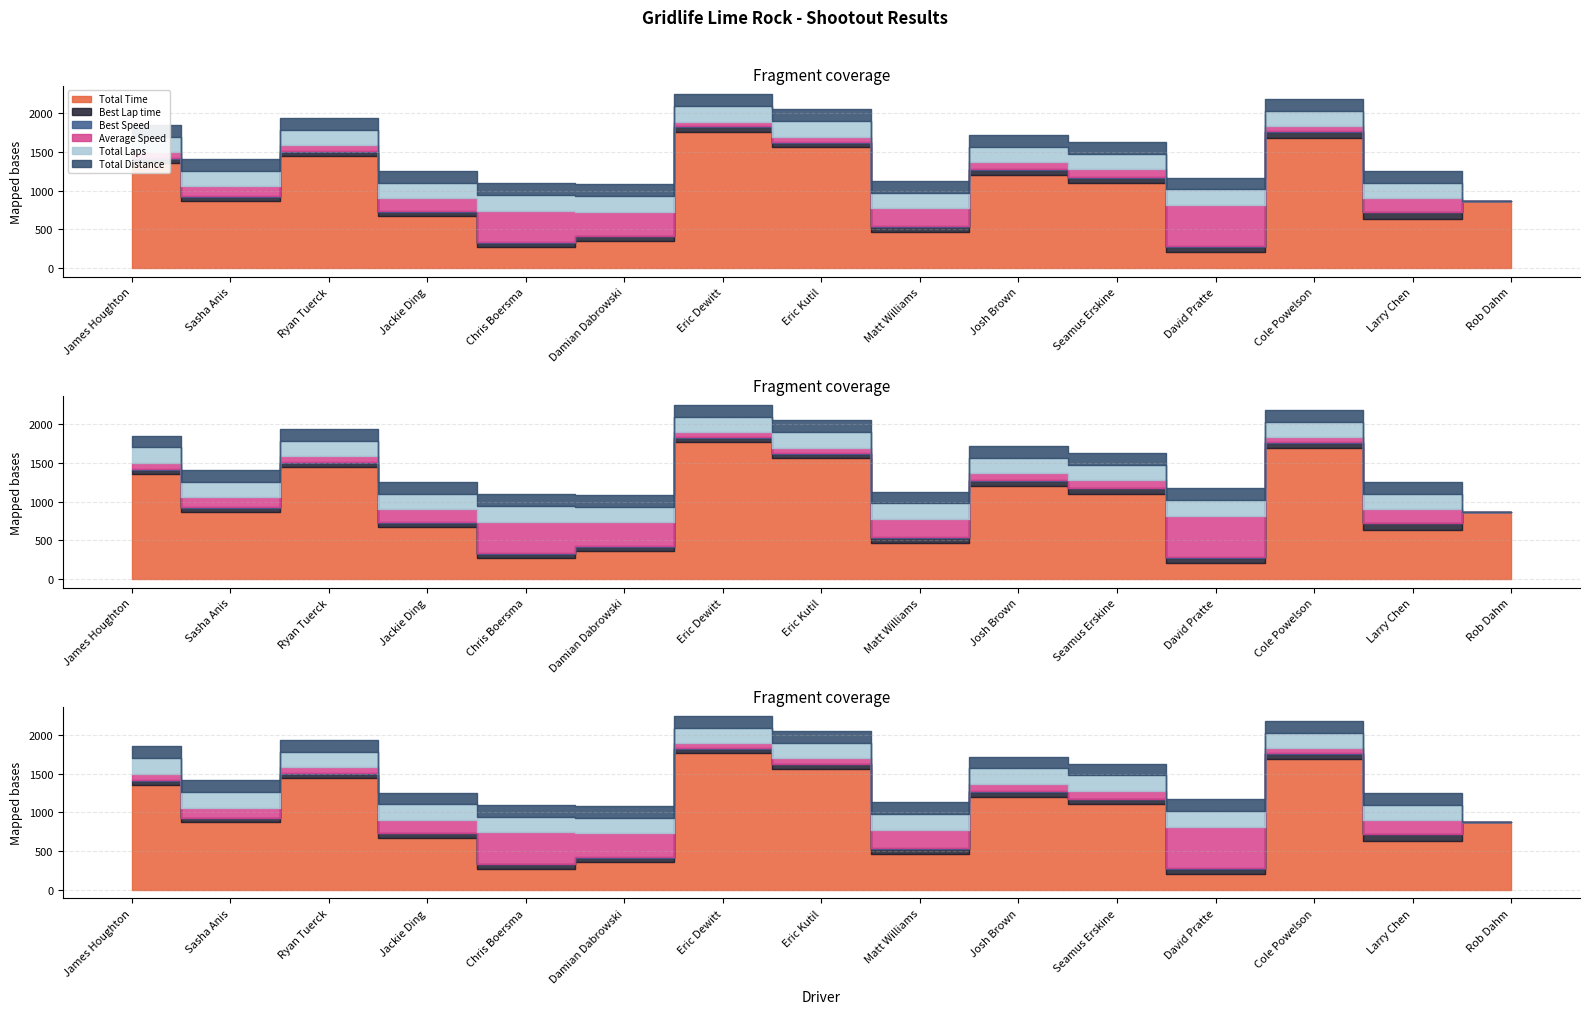

Reading left to right, transcribe all the data shown in this chart.

Total Time: James Houghton=1358.7	Sasha Anis=870.9	Ryan Tuerck=1448.0	Jackie Ding=675.4	Chris Boersma=272.4	Damian Dabrowski=356.2	Eric Dewitt=1766.2	Eric Kutil=1560.6	Matt Williams=466.9	Josh Brown=1204.0	Seamus Erskine=1104.4	David Pratte=205.6	Cole Powelson=1687.6	Larry Chen=633.0	Rob Dahm=871.8
Best Lap time: James Houghton=51.4	Sasha Anis=52.3	Ryan Tuerck=53.6	Jackie Ding=54.5	Chris Boersma=55.7	Damian Dabrowski=55.7	Eric Dewitt=57.8	Eric Kutil=59.6	Matt Williams=66.0	Josh Brown=66.1	Seamus Erskine=66.2	David Pratte=68.3	Cole Powelson=72.5	Larry Chen=87.5	Rob Dahm=0.0
Best Speed: James Houghton=107.1	Sasha Anis=105.3	Ryan Tuerck=102.8	Jackie Ding=101.0	Chris Boersma=99.0	Damian Dabrowski=98.9	Eric Dewitt=95.3	Eric Kutil=92.5	Matt Williams=83.5	Josh Brown=83.3	Seamus Erskine=83.2	David Pratte=80.7	Cole Powelson=76.0	Larry Chen=62.9	Rob Dahm=0.0
Average Speed: James Houghton=8.1	Sasha Anis=12.6	Ryan Tuerck=7.6	Jackie Ding=16.3	Chris Boersma=40.4	Damian Dabrowski=30.9	Eric Dewitt=6.2	Eric Kutil=7.1	Matt Williams=23.6	Josh Brown=9.1	Seamus Erskine=10.0	David Pratte=53.6	Cole Powelson=6.5	Larry Chen=17.4	Rob Dahm=0.0
Total Laps: James Houghton=2.0	Sasha Anis=2.0	Ryan Tuerck=2.0	Jackie Ding=2.0	Chris Boersma=2.0	Damian Dabrowski=2.0	Eric Dewitt=2.0	Eric Kutil=2.0	Matt Williams=2.0	Josh Brown=2.0	Seamus Erskine=2.0	David Pratte=2.0	Cole Powelson=2.0	Larry Chen=2.0	Rob Dahm=0.0
Total Distance: James Houghton=3.1	Sasha Anis=3.1	Ryan Tuerck=3.1	Jackie Ding=3.1	Chris Boersma=3.1	Damian Dabrowski=3.1	Eric Dewitt=3.1	Eric Kutil=3.1	Matt Williams=3.1	Josh Brown=3.1	Seamus Erskine=3.1	David Pratte=3.1	Cole Powelson=3.1	Larry Chen=3.1	Rob Dahm=0.0